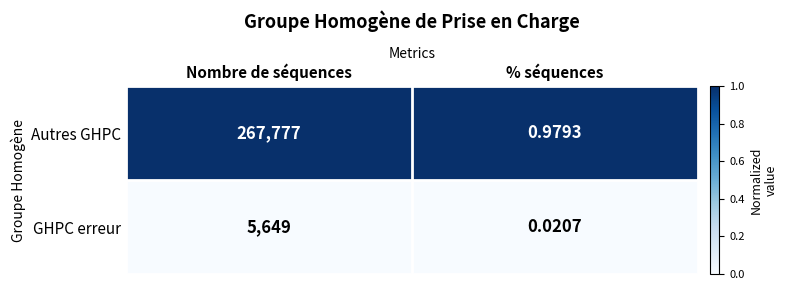

Rank the series at % séquences from lowest to highest value.

GHPC erreur, Autres GHPC